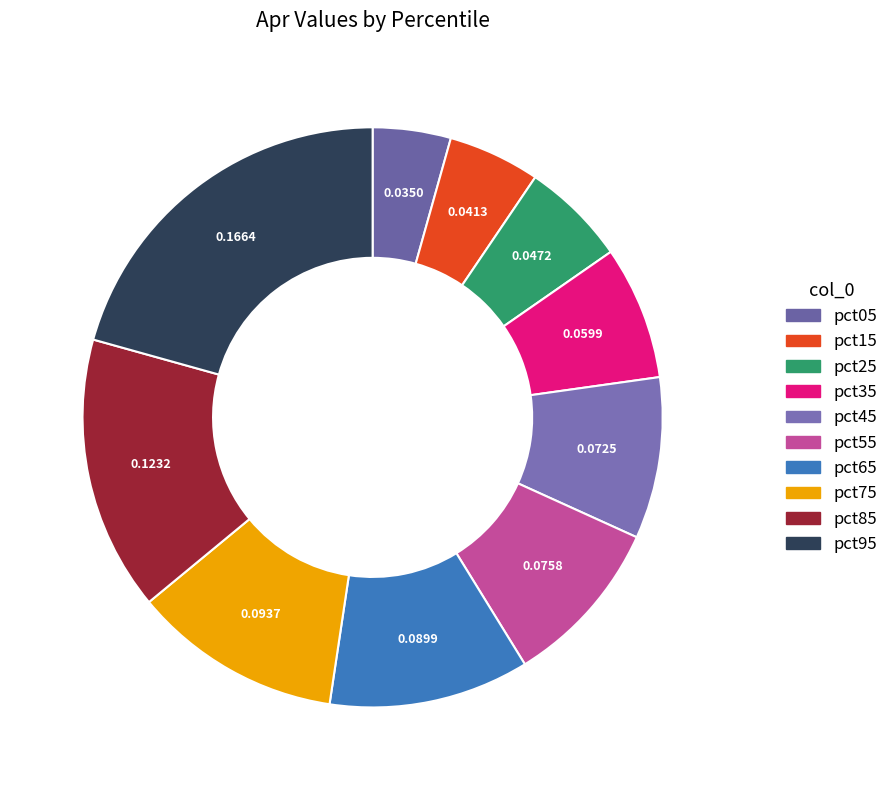

To the nearest percent, what is the combined percentage of pct75 and pct65?

23%